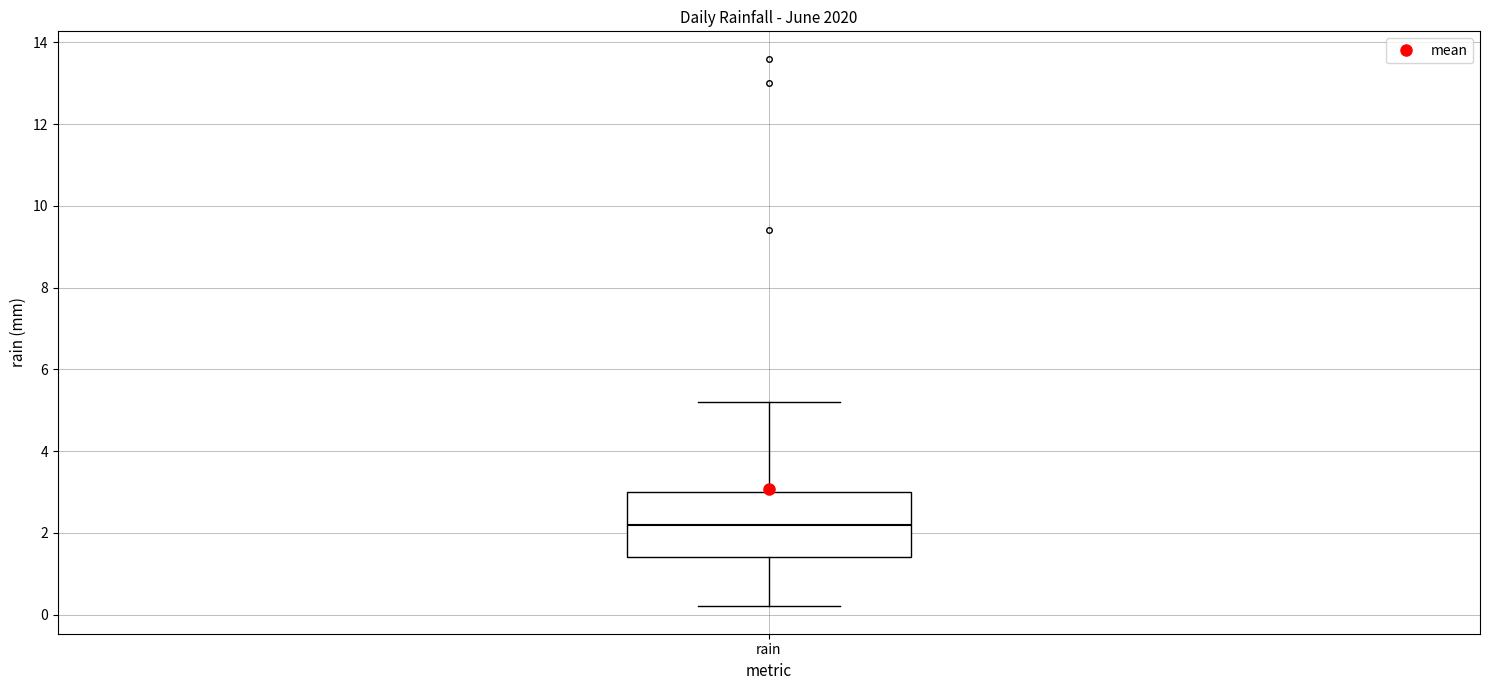

Read this box plot against the y-axis: the position of the median line, the range covered by the box, and the ends of both whiskers. The values are not printed on the chart, so give them approximately, as read against the axis.

median 2.2, box 1.4 to 3.0, whiskers 0.2 to 5.2